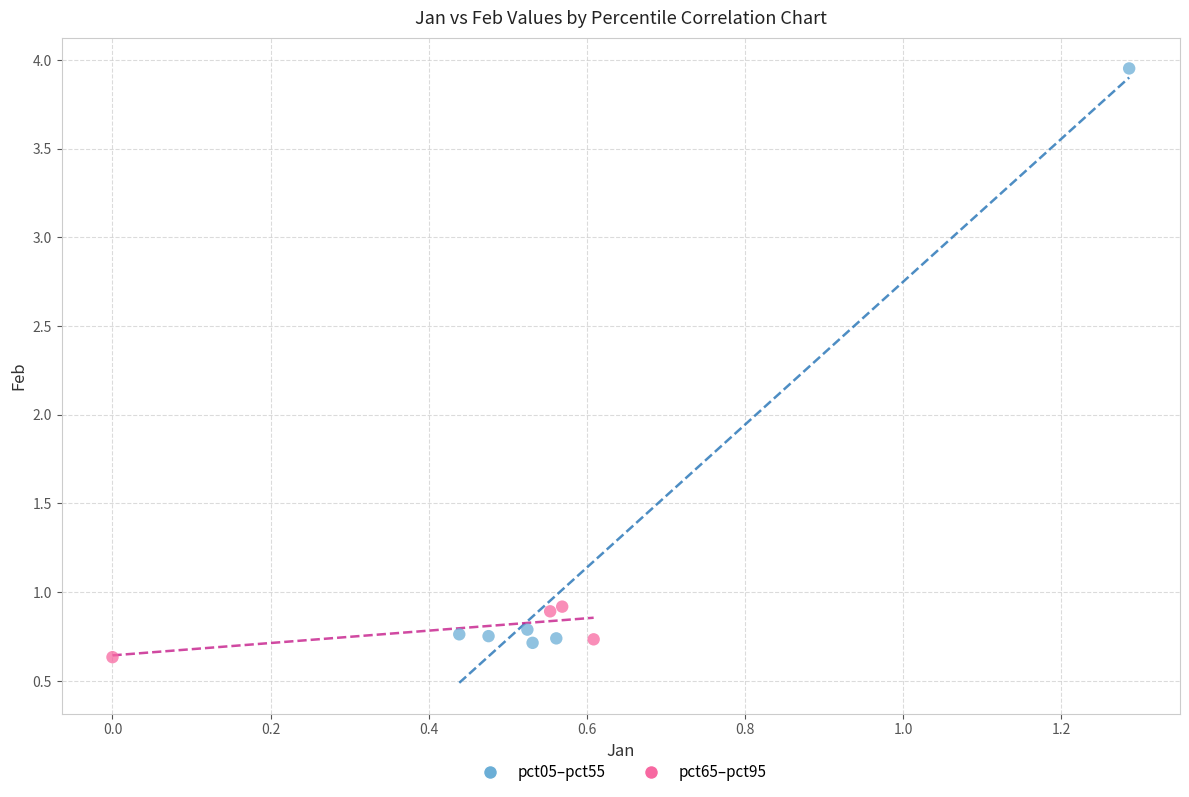

Which series reaches the minimum Y coordinate?

pct65–pct95